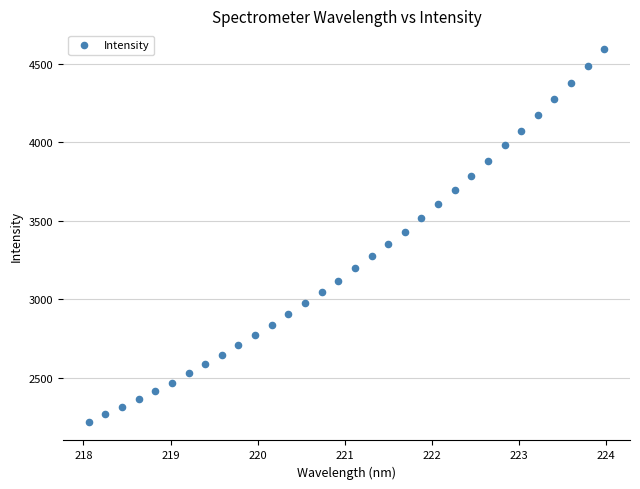

What is the range of Y values (max minus min)?

2375.4